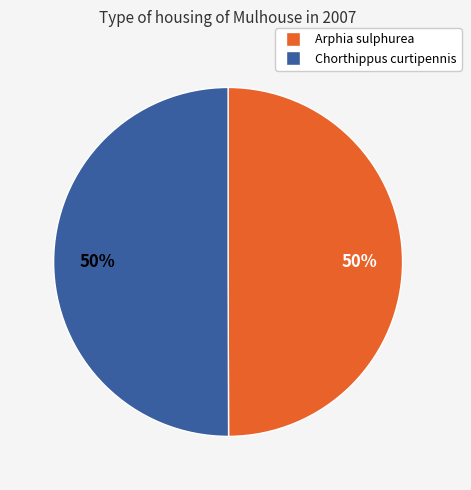

To the nearest percent, what is the combined percentage of Chorthippus curtipennis and Arphia sulphurea?

100%